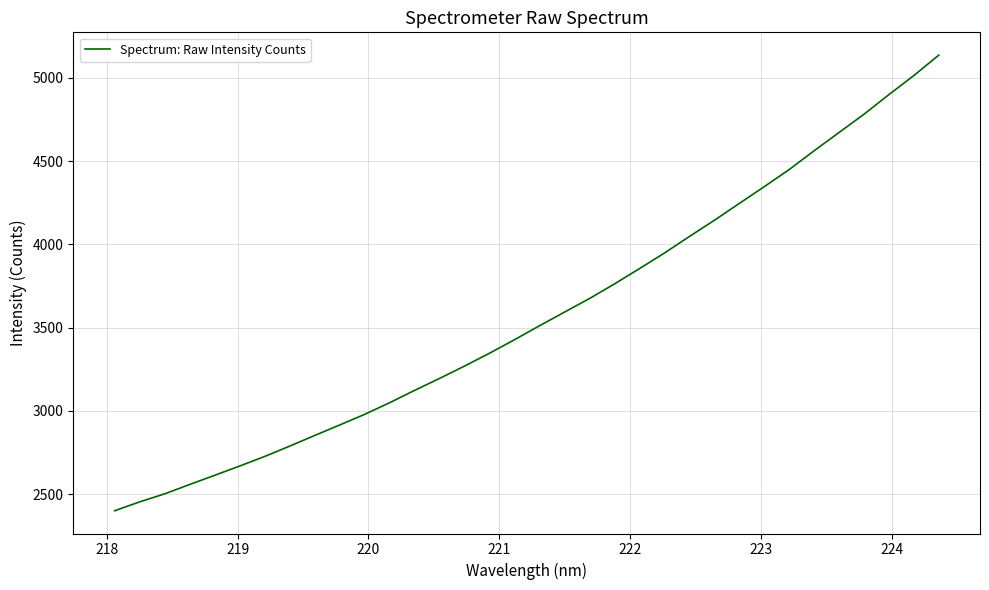

What is the minimum value shown in the chart?

2400.5